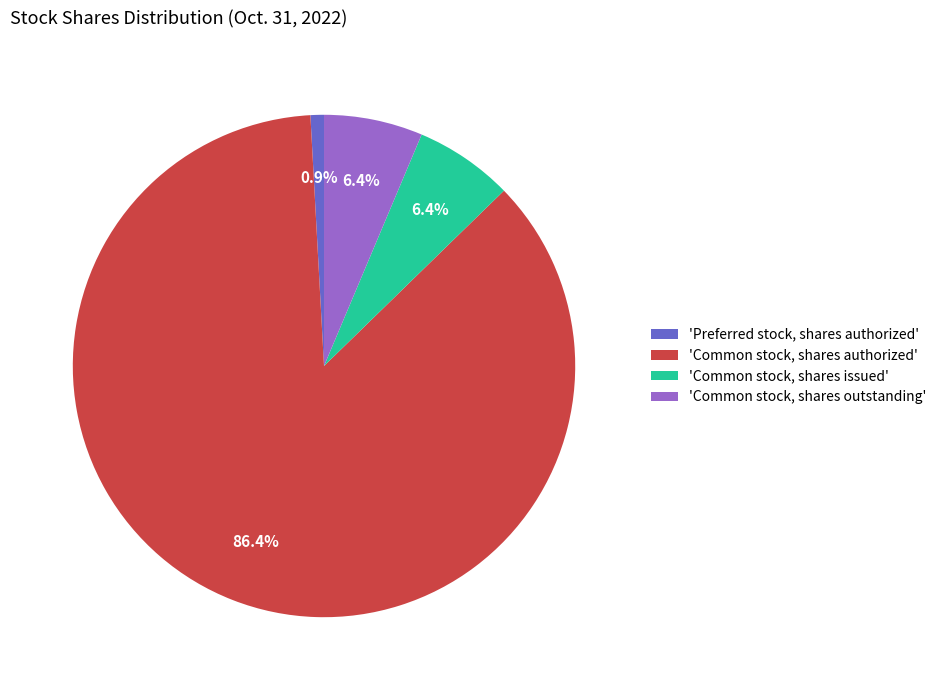

How many slices are in this pie chart?

4